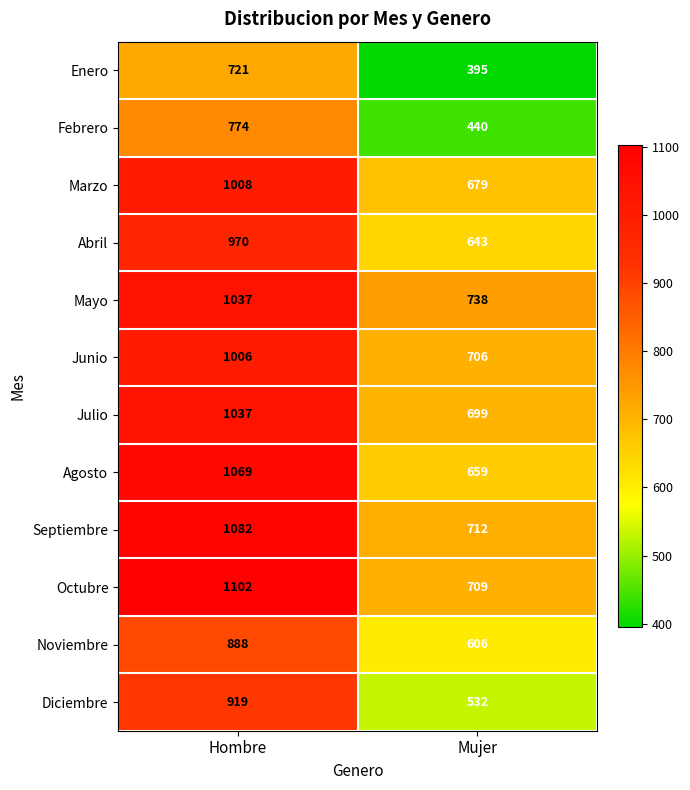

List the labels in order of Enero value, smallest first.

Mujer, Hombre